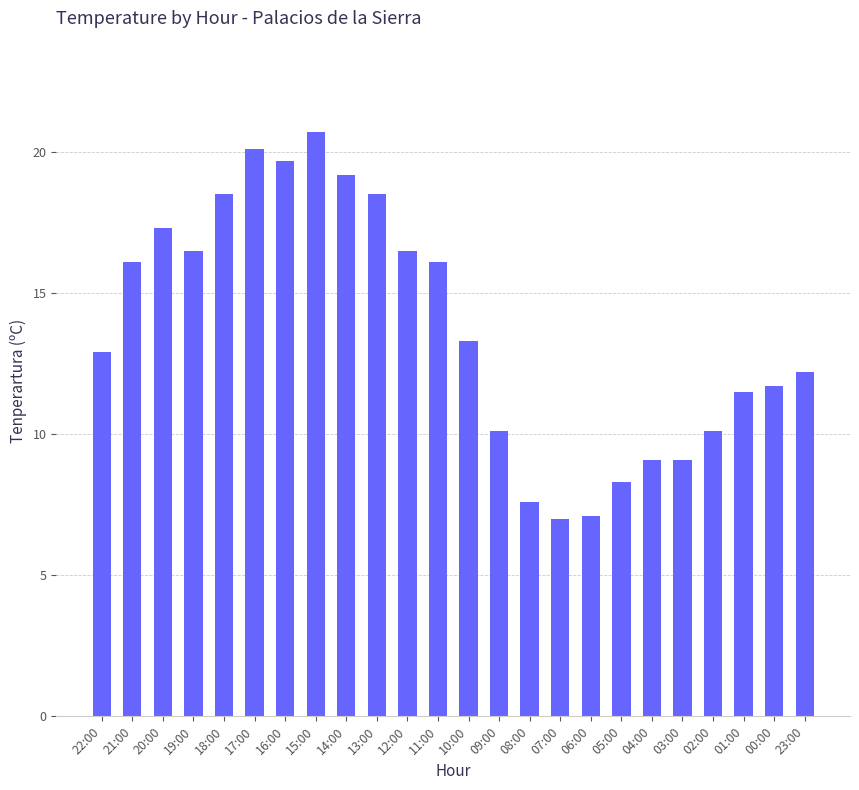

Which label corresponds to the largest value in the chart?

15:00